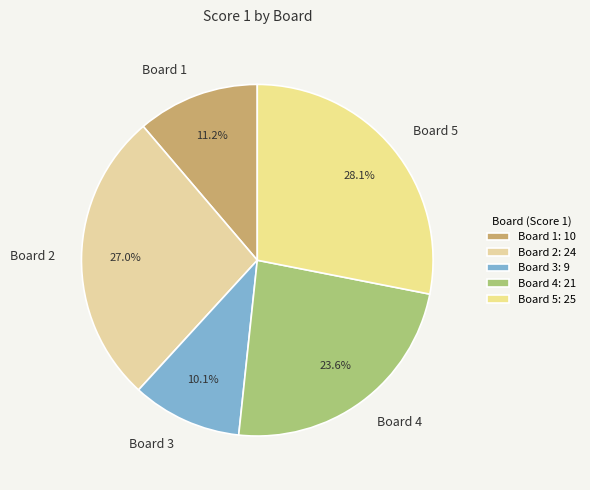

Rank the categories by value from highest to lowest.

Board 5, Board 2, Board 4, Board 1, Board 3